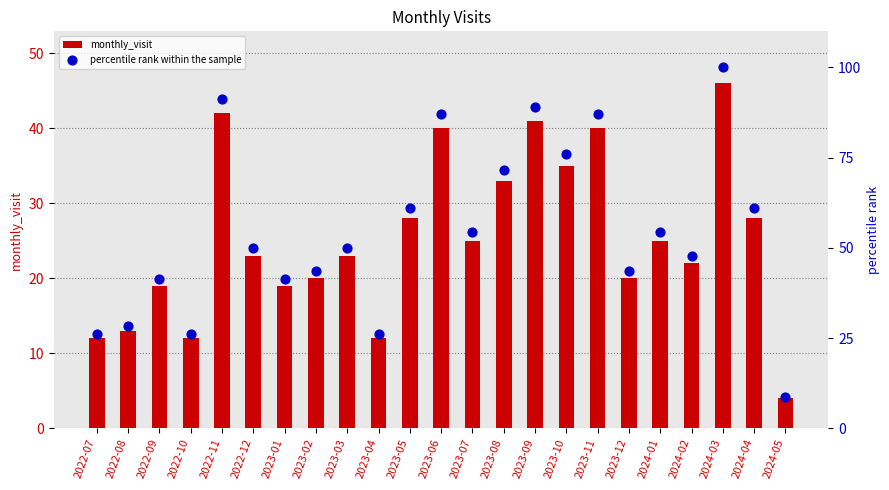

What are all the series names shown in the legend?

monthly_visit, percentile rank within the sample